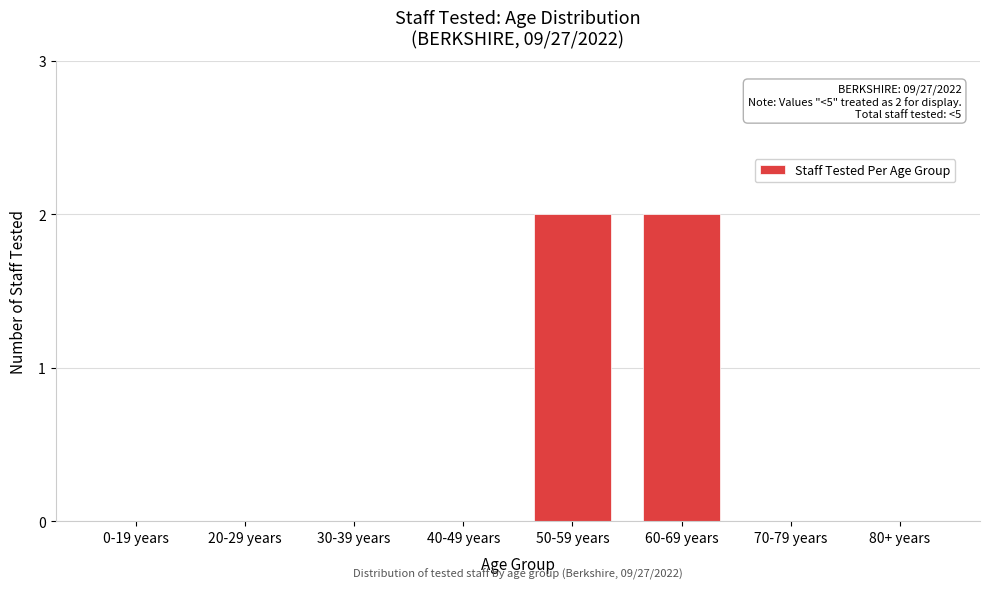

Reading right to left, list all the values displayed in this chart.

80+ years=0	70-79 years=0	60-69 years=2	50-59 years=2	40-49 years=0	30-39 years=0	20-29 years=0	0-19 years=0